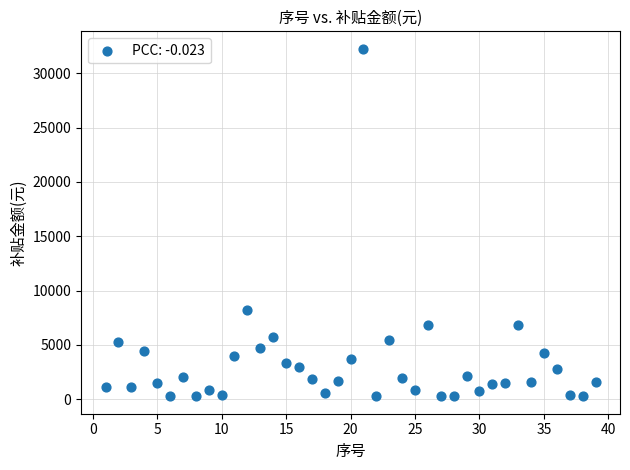

What Y value in the scatter plot is closest to 16262?

8226.7